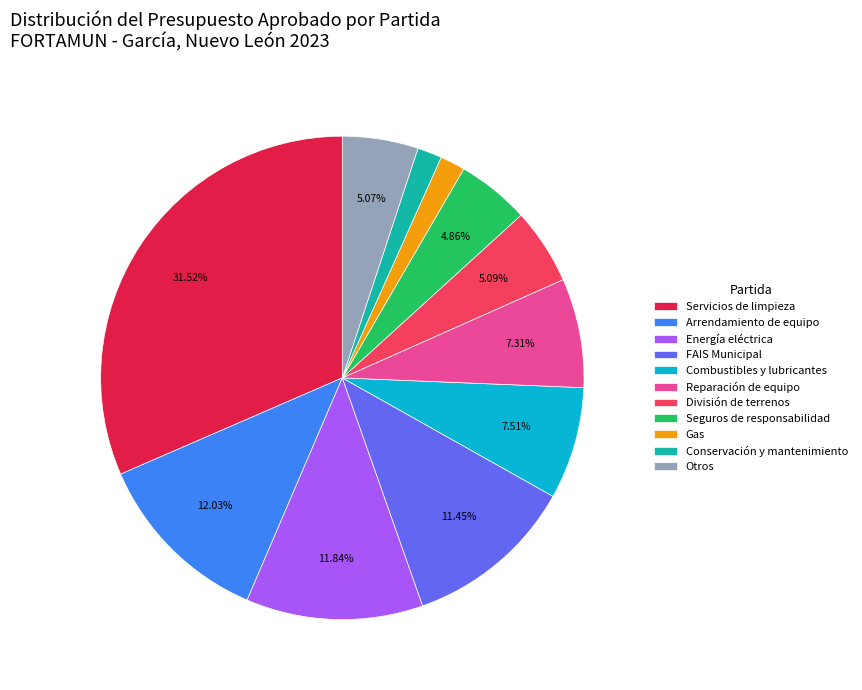

Is the sum of Combustibles y lubricantes and Otros greater than half?

No